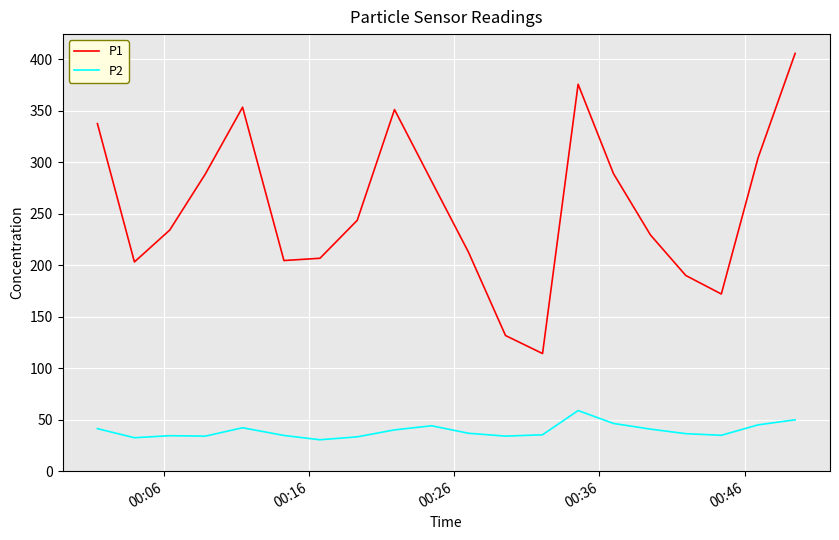

Which series has the largest range (max minus min)?

P1